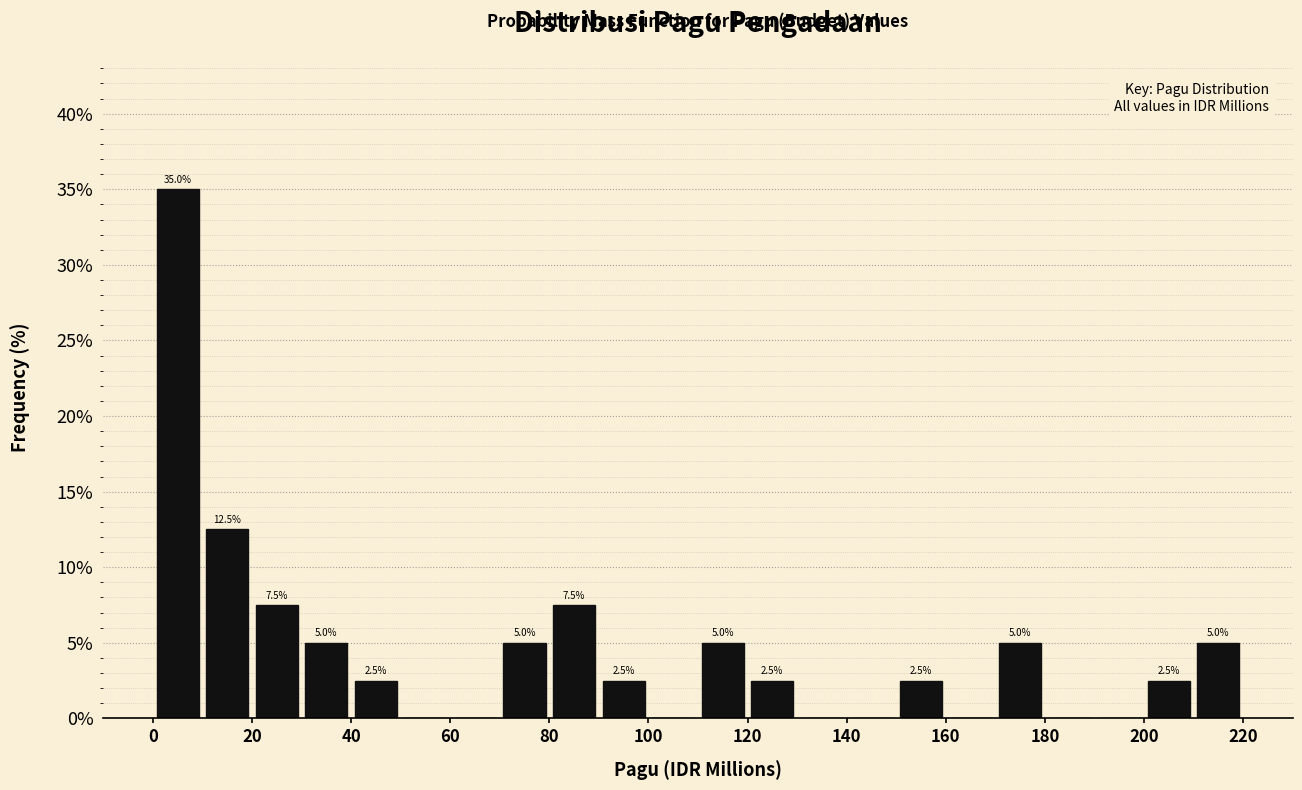

Over which range of the x-axis is the bar tallest?

0 to 10